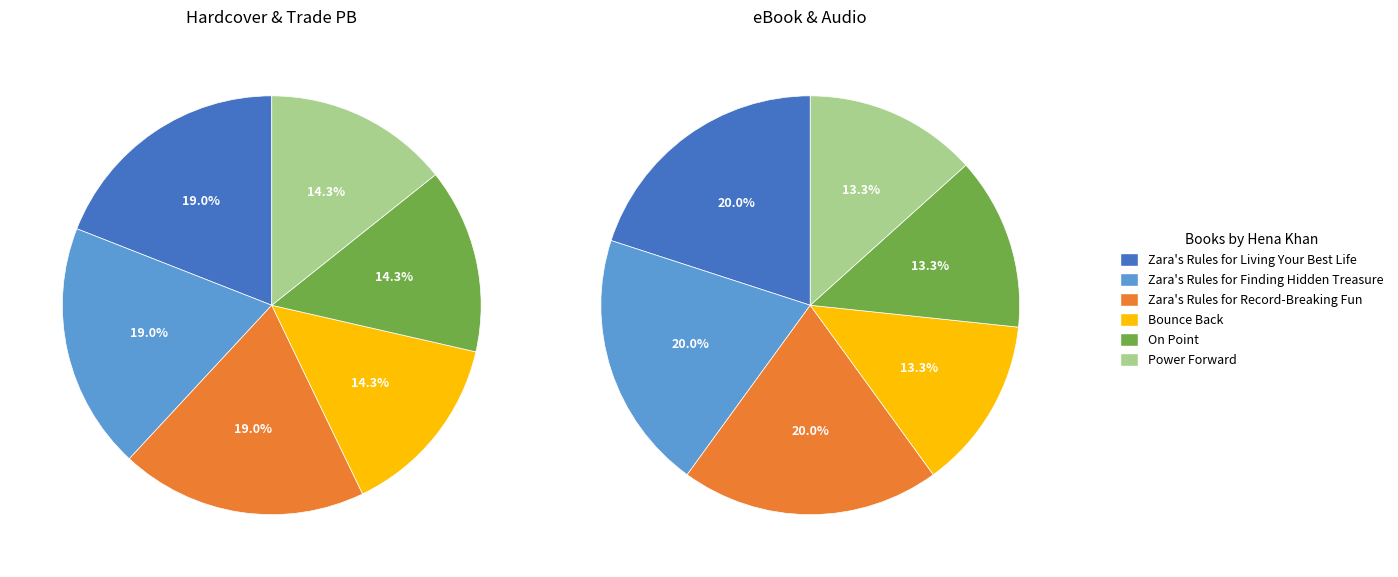

Which slice is the smallest?

Bounce Back